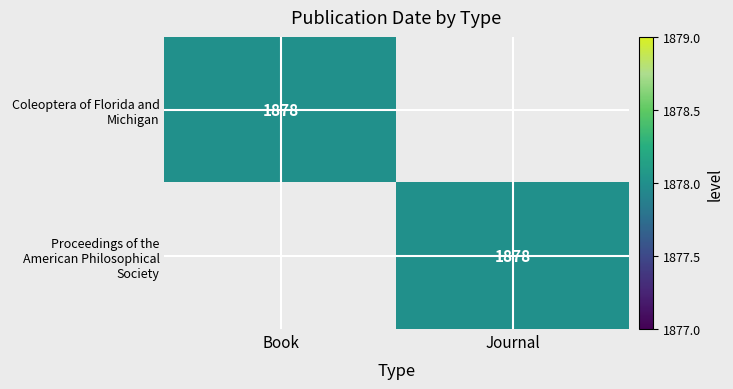

The value of Proceedings of the American Philosophical Society at Journal is 385. True or false?

False